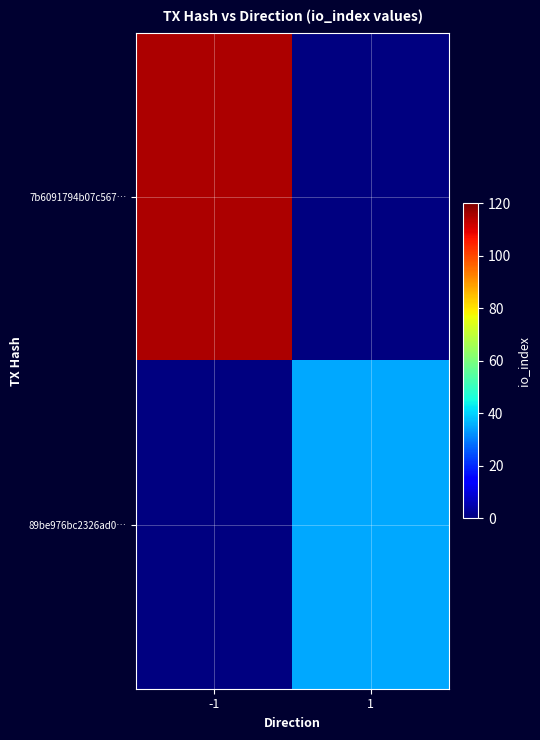

Which series has the largest range (max minus min)?

7b6091794b07c567…